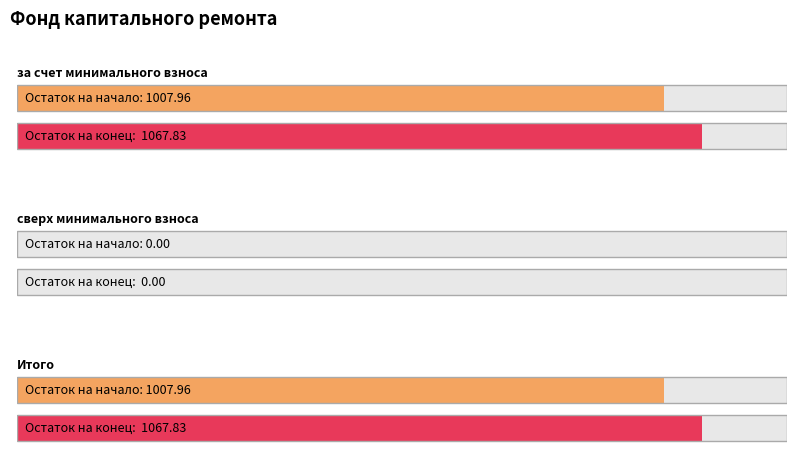

Between Итого and за счет минимального взноса, which is larger?

Итого